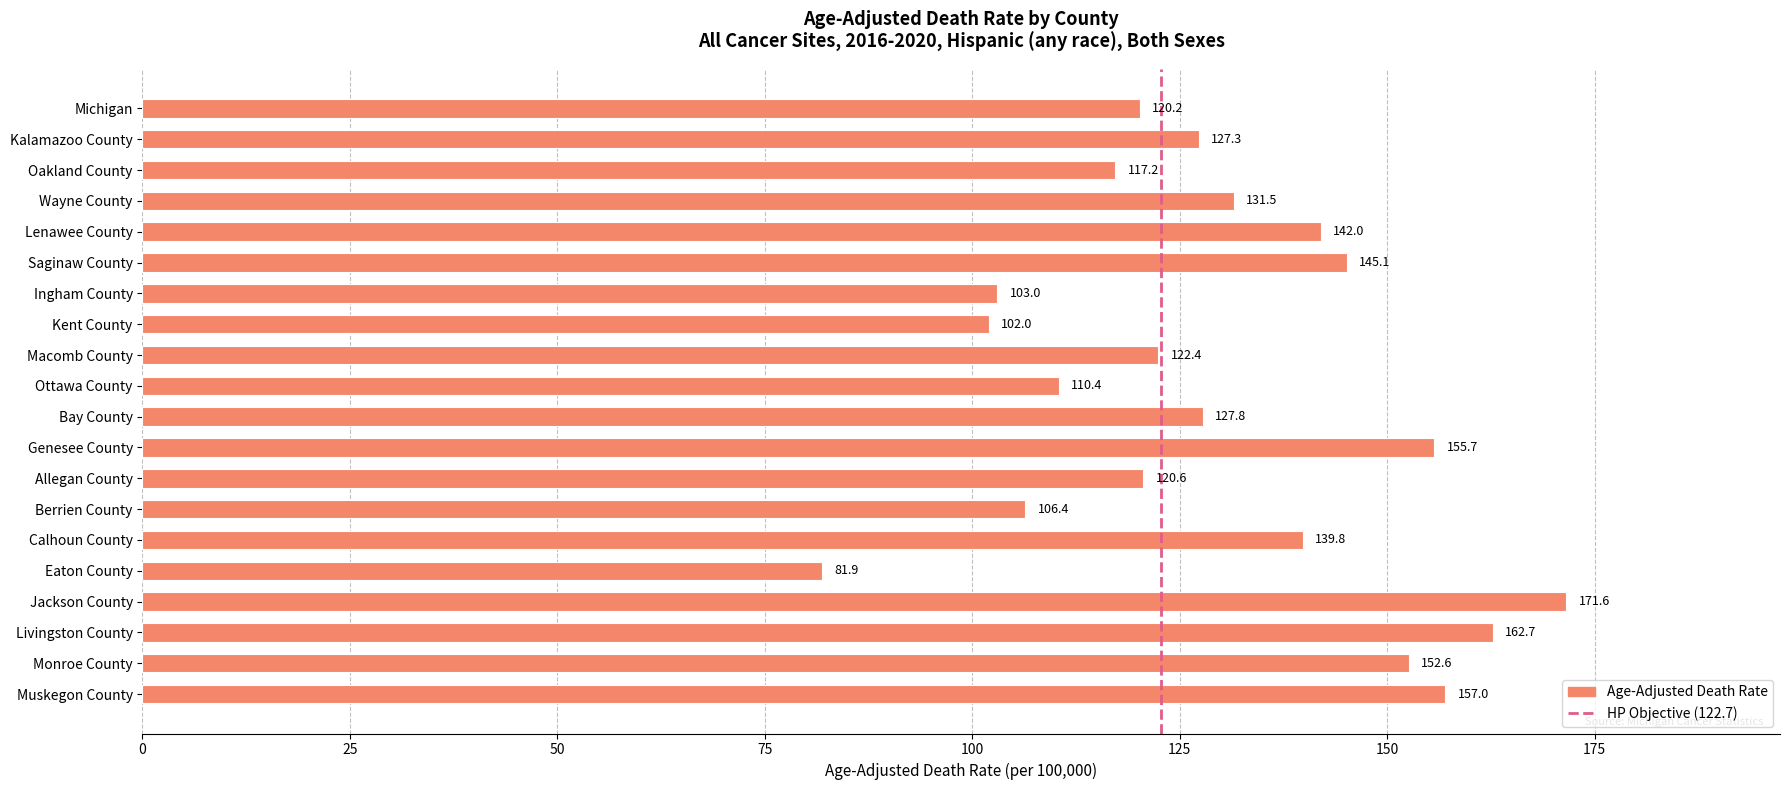

What is the difference between the maximum and minimum values?

89.7